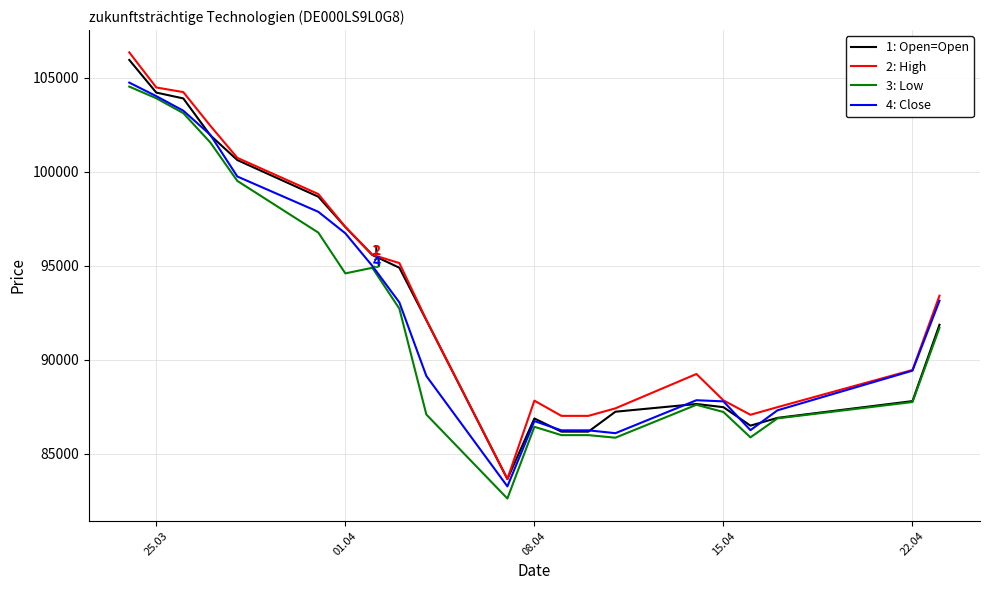

What is the minimum value shown in the chart?

82617